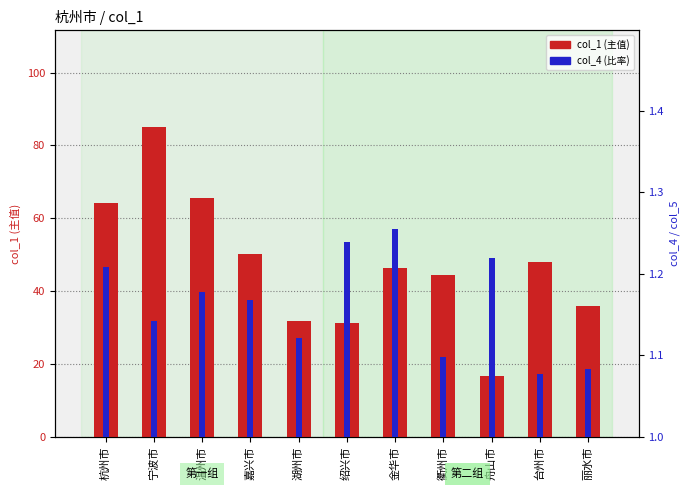

Which series changed the most between 舟山市 and 台州市?

col_1 (主值)